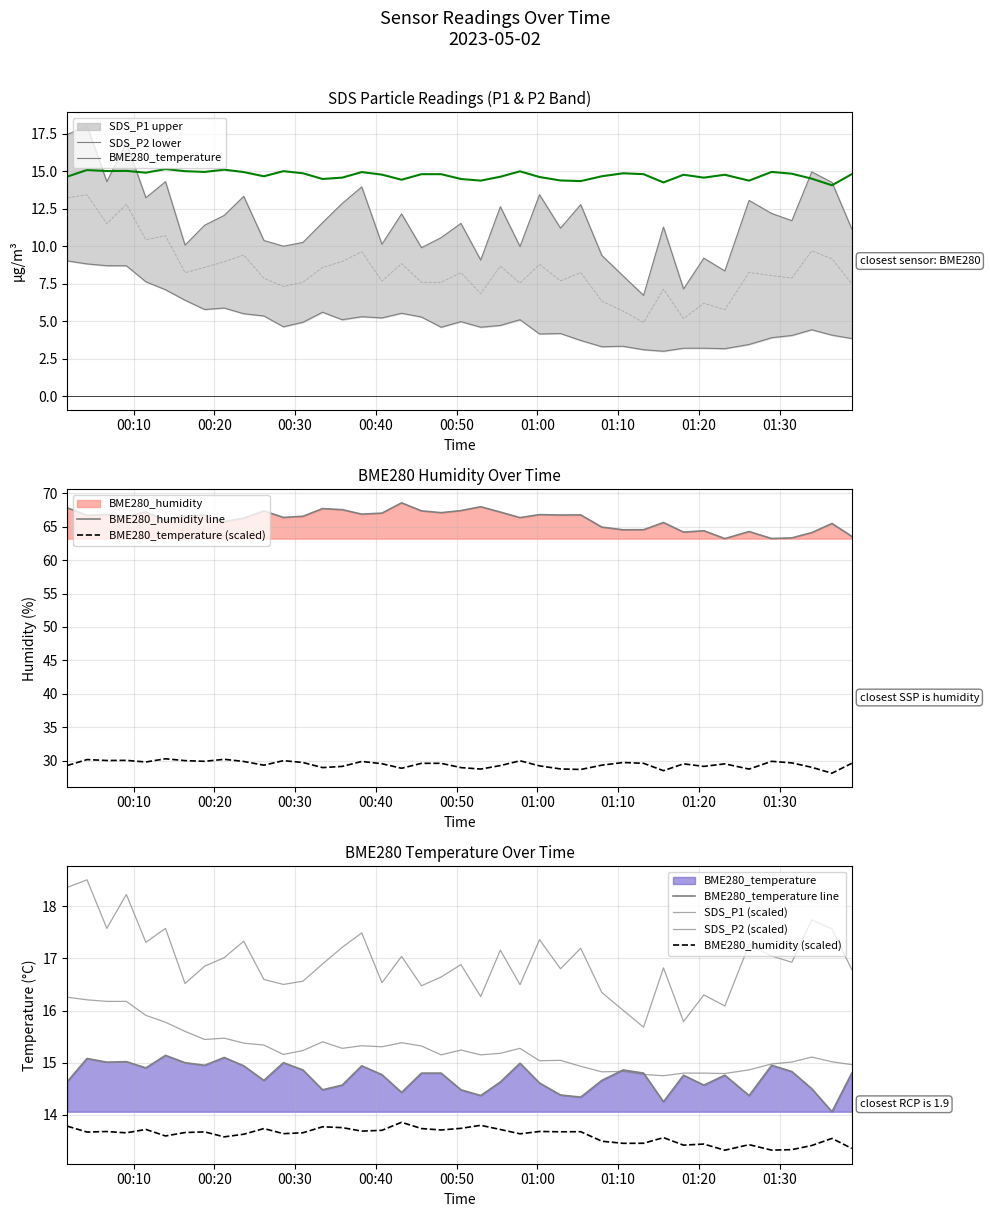

True or false: BME280_temperature (scaled) and BME280_humidity line cross at least once.

False